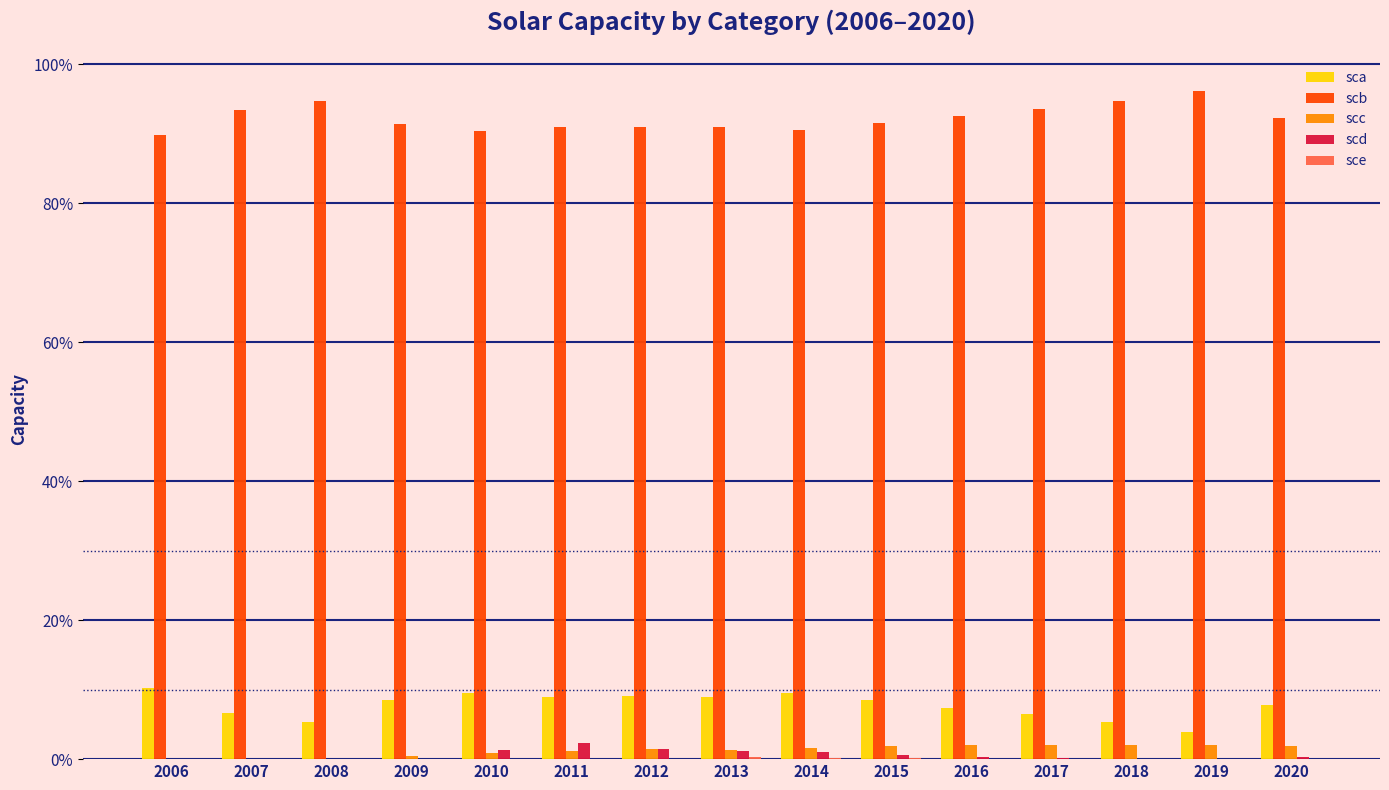

What is the sum of all scd values?

8.6